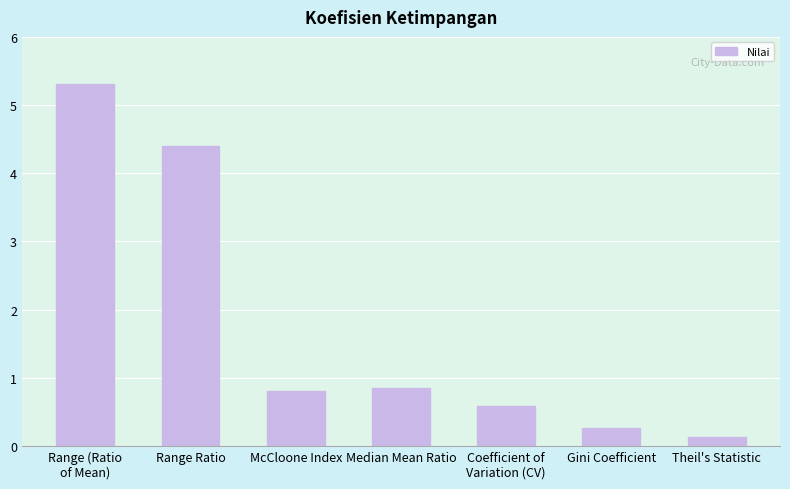

What is the sum of all values?

12.3